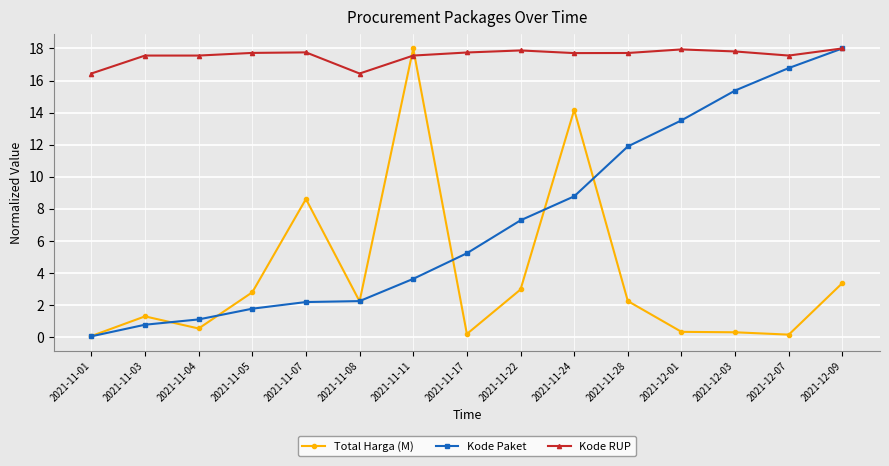

What is the minimum value shown in the chart?

0.1